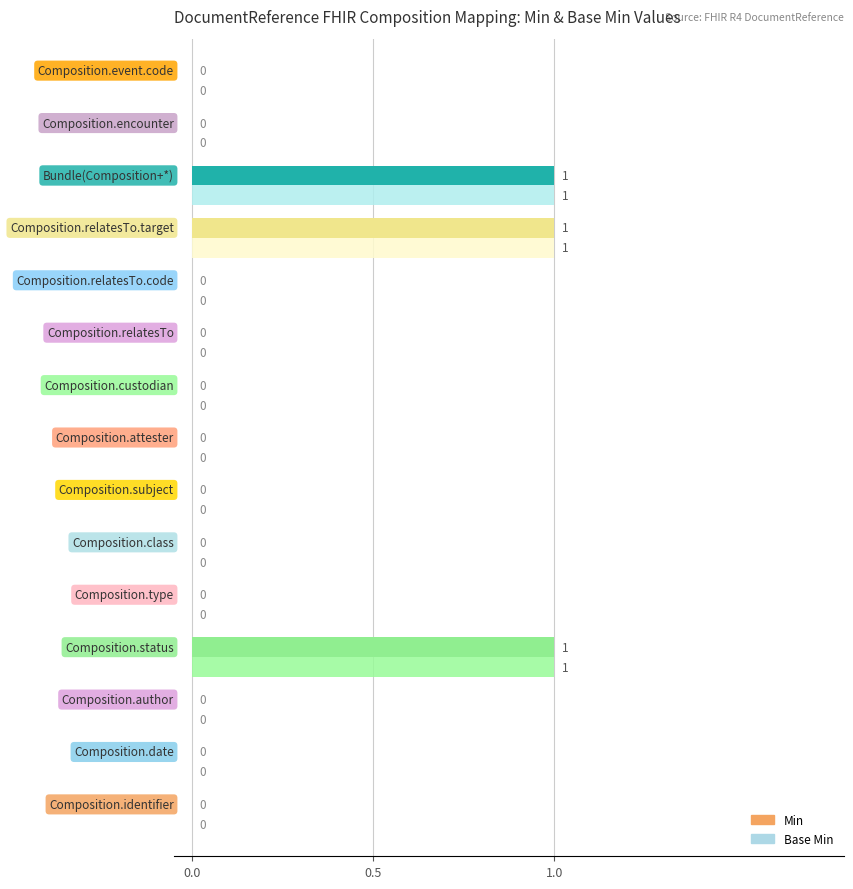

What is the difference between the maximum and minimum values in the Min series?

1